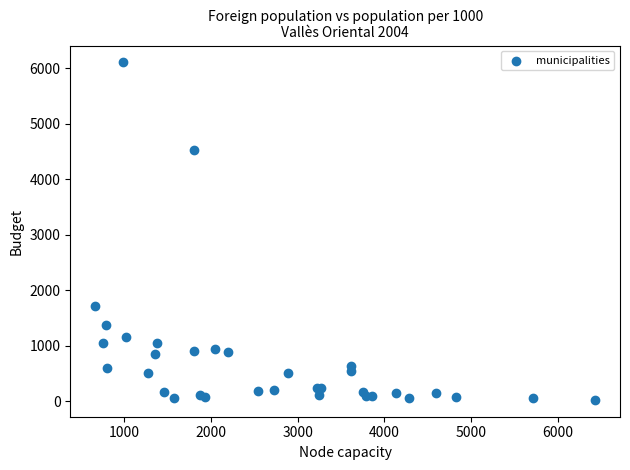

What Y value in the scatter plot is closest to 3066?

1716